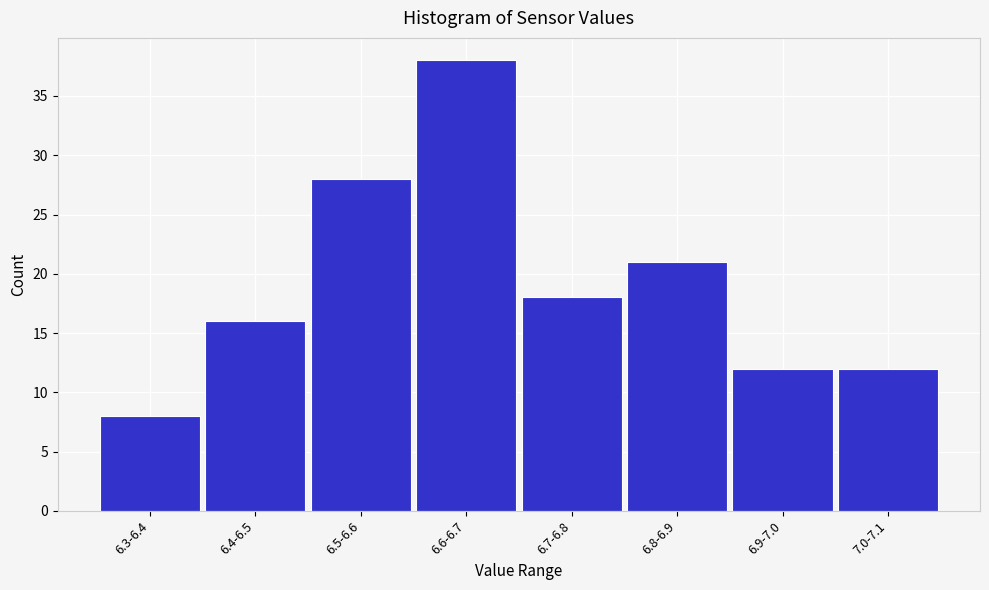

Reading left to right, list all the values displayed in this chart.

8	16	28	38	18	21	12	12